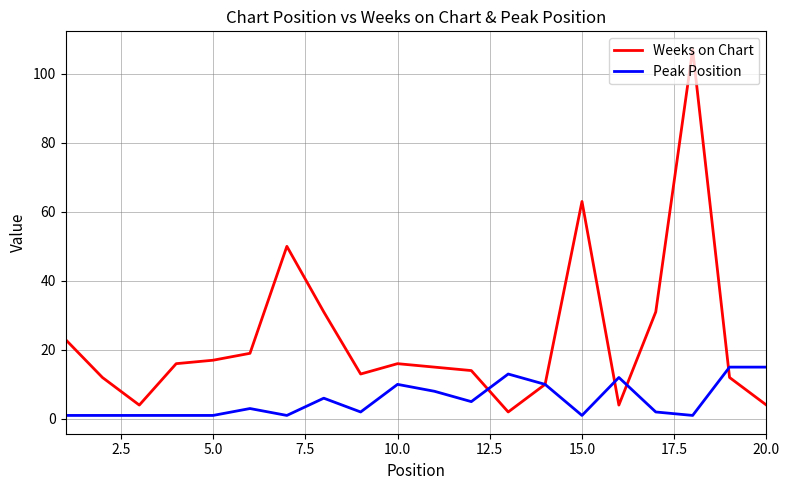

Which series has the largest total across all categories?

Weeks on Chart